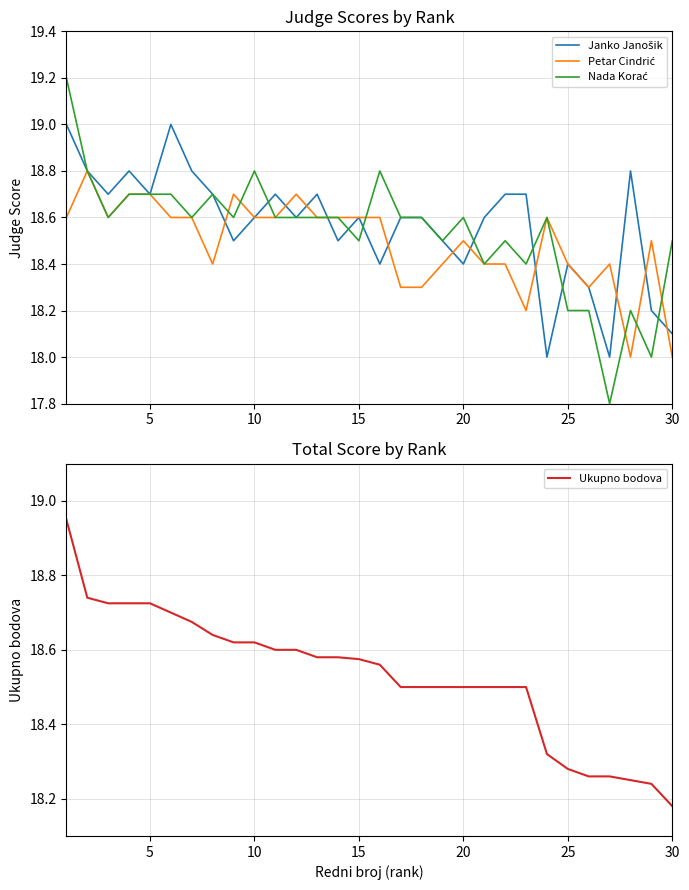

What is the value of the Petar Cindrić point at the 21st from the left?

18.7